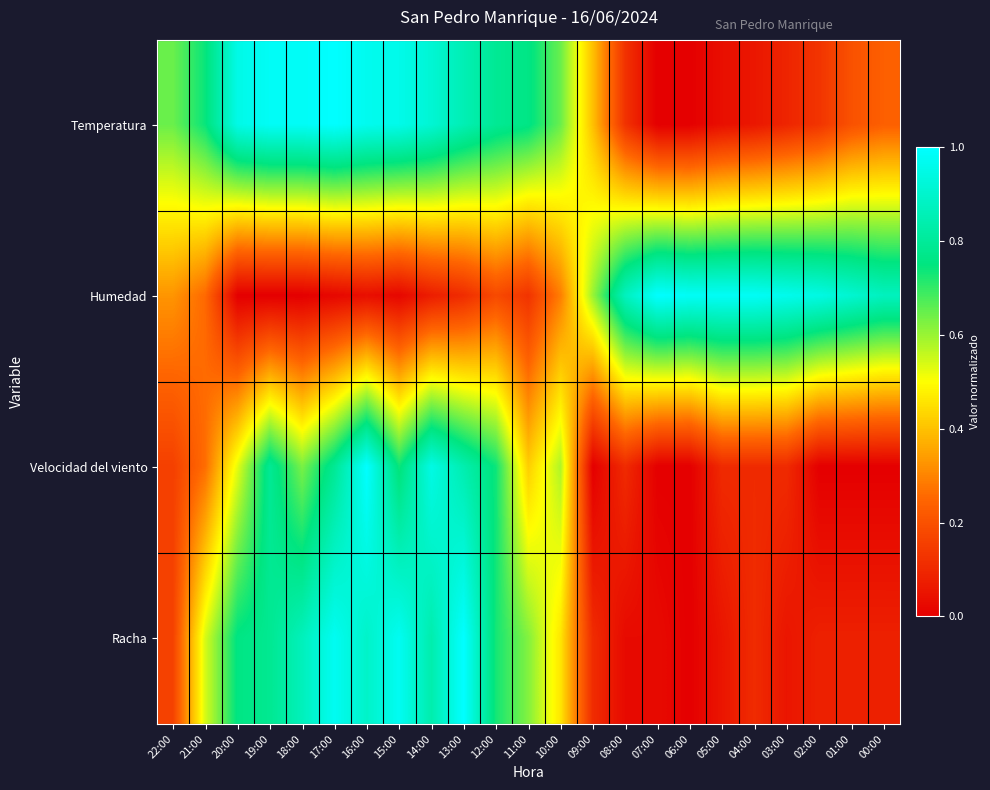

Rank the series at 03:00 from highest to lowest value.

Humedad, Velocidad del viento, Temperatura, Racha